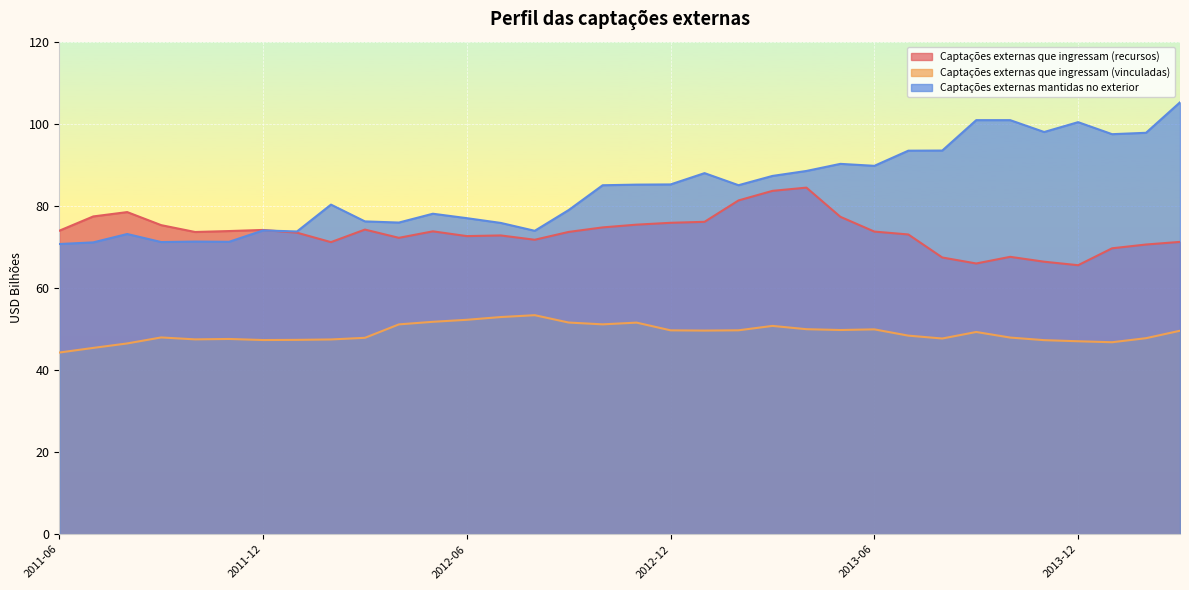

Is it true that Captações externas mantidas no exterior equals 77.0 at 2012-06?

True